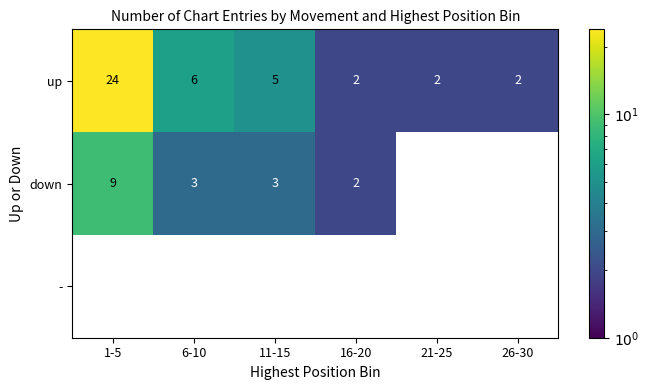

What is the maximum value for up?

24